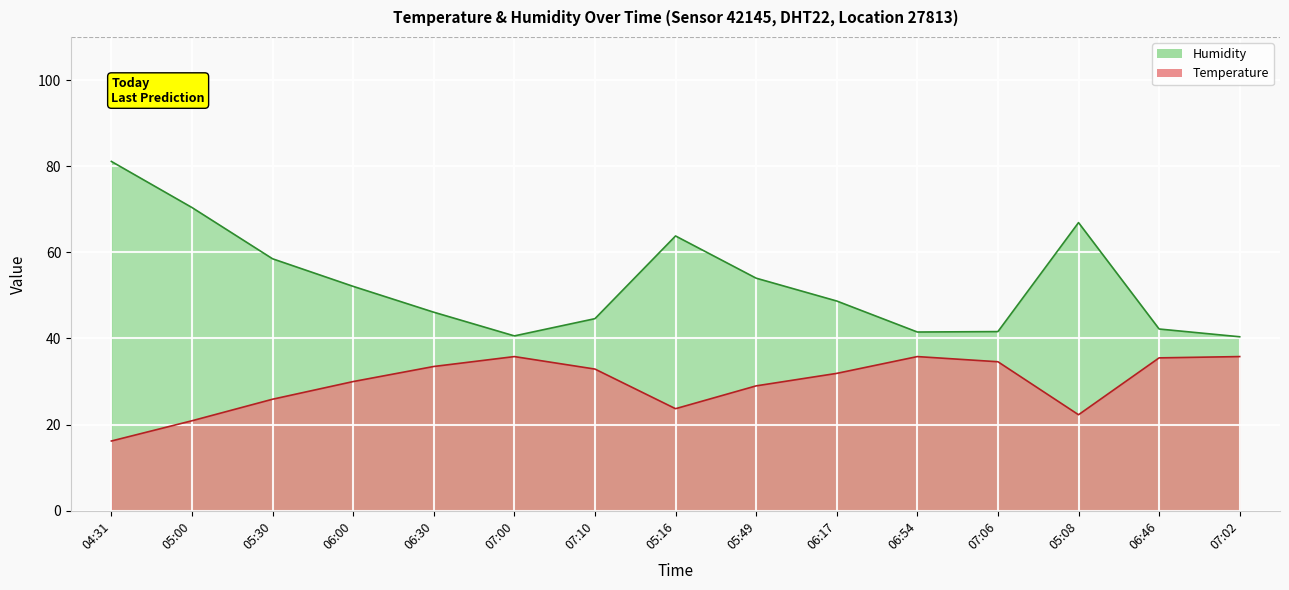

Reading right to left, extract all data points from this chart.

Temperature: 07:02=35.8	06:46=35.5	05:08=22.3	07:06=34.6	06:54=35.8	06:17=31.9	05:49=29.0	05:16=23.7	07:10=32.9	07:00=35.8	06:30=33.5	06:00=30.0	05:30=25.9	05:00=20.9	04:31=16.2
Humidity: 07:02=40.4	06:46=42.2	05:08=66.9	07:06=41.6	06:54=41.5	06:17=48.7	05:49=54.0	05:16=63.8	07:10=44.6	07:00=40.6	06:30=46.1	06:00=52.1	05:30=58.5	05:00=70.4	04:31=81.1